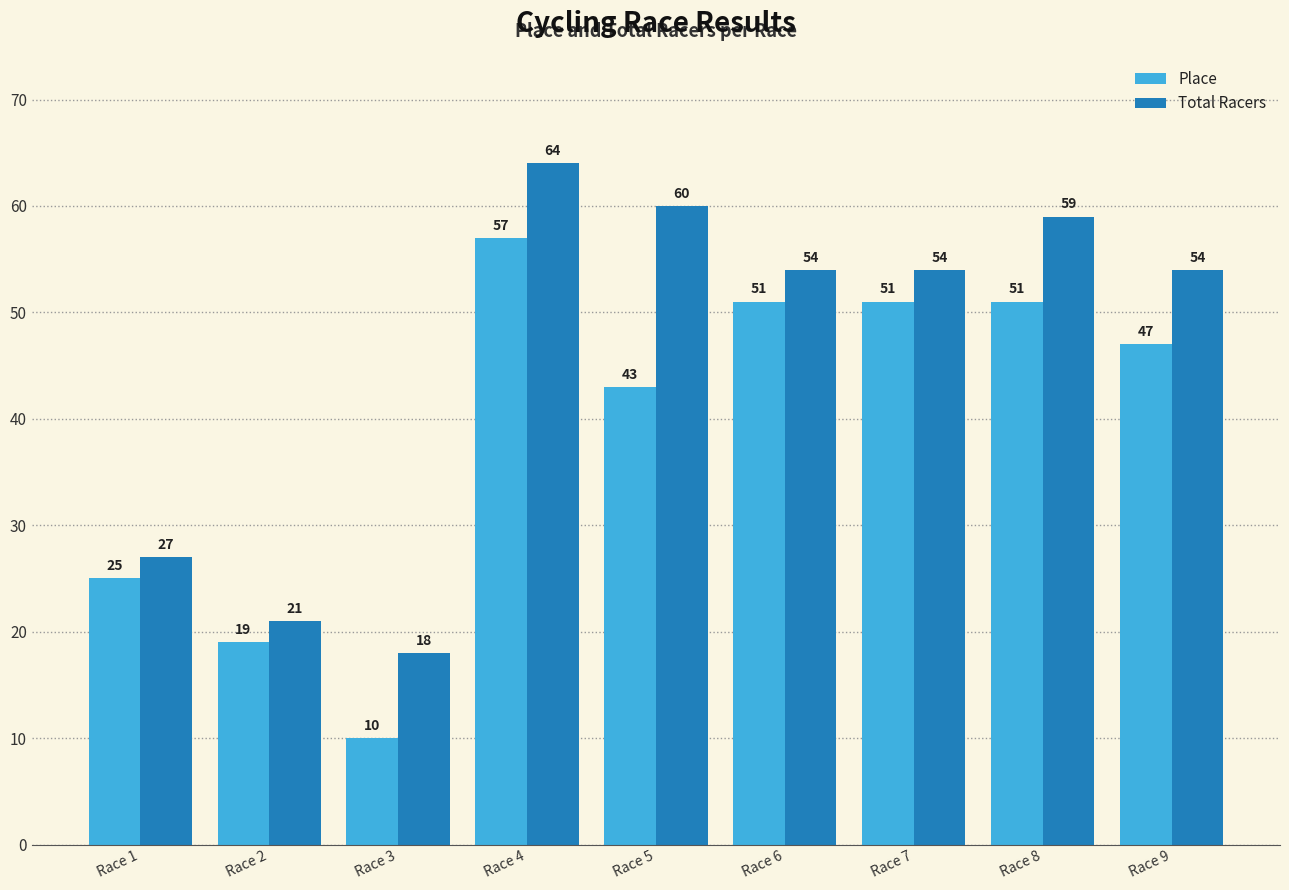

Reading left to right, transcribe all the data shown in this chart.

Place: Race 1=25	Race 2=19	Race 3=10	Race 4=57	Race 5=43	Race 6=51	Race 7=51	Race 8=51	Race 9=47
Total Racers: Race 1=27	Race 2=21	Race 3=18	Race 4=64	Race 5=60	Race 6=54	Race 7=54	Race 8=59	Race 9=54